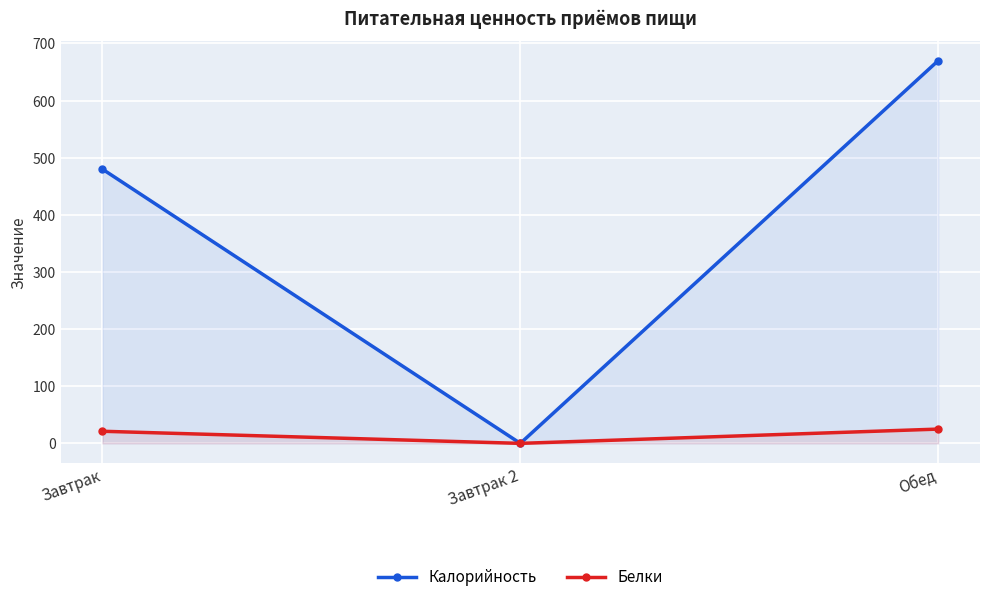

What is the sum of the Калорийность values at Обед and Завтрак?

1150.0